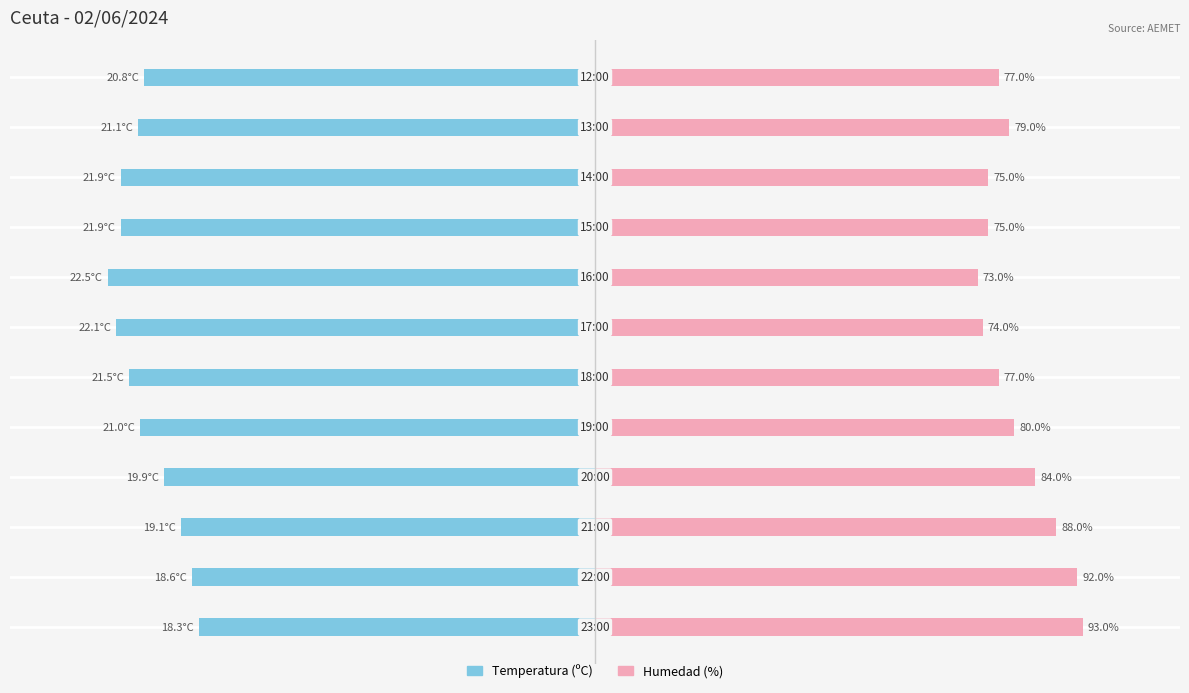

Which series has the largest range (max minus min)?

Humedad (%)